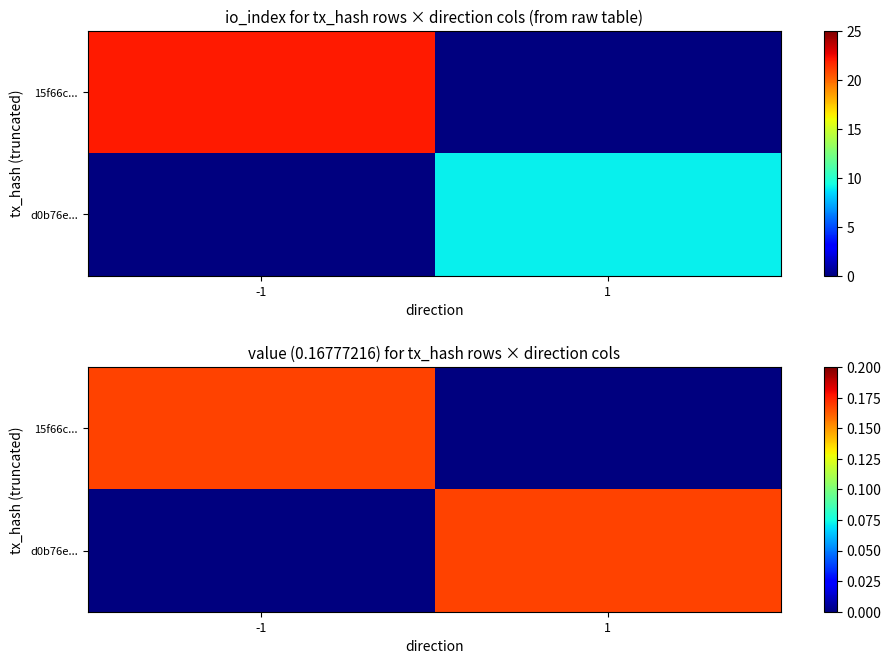

At which label is 15f66c... closest to 0?

1